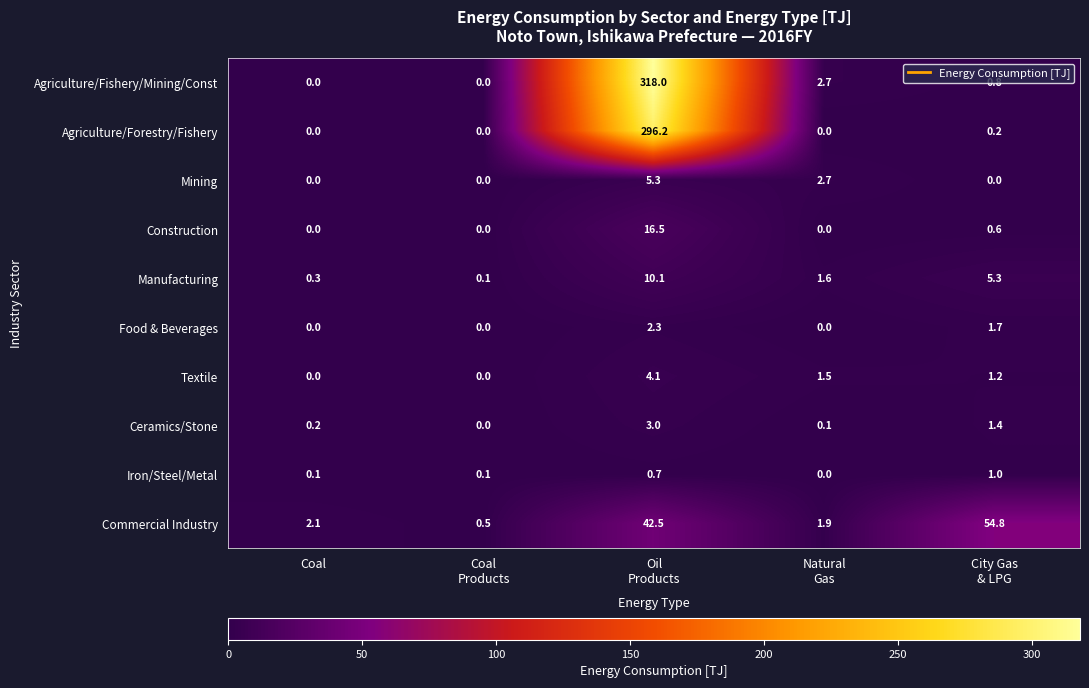

What is the maximum value shown in the chart?

318.0